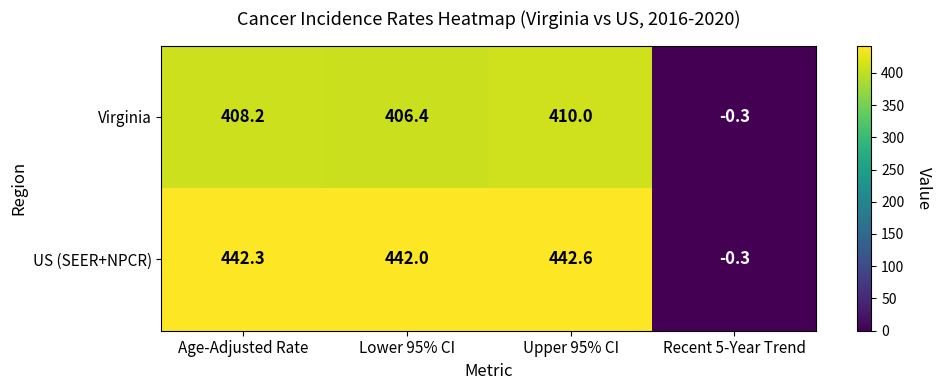

How many data points in Virginia are less than 408?

2